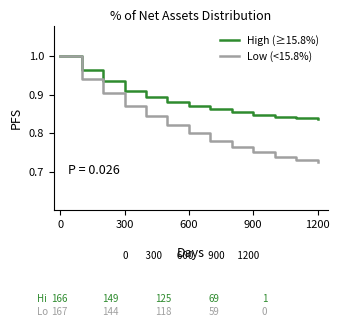

Which series has the largest total across all categories?

High (≥15.8%)